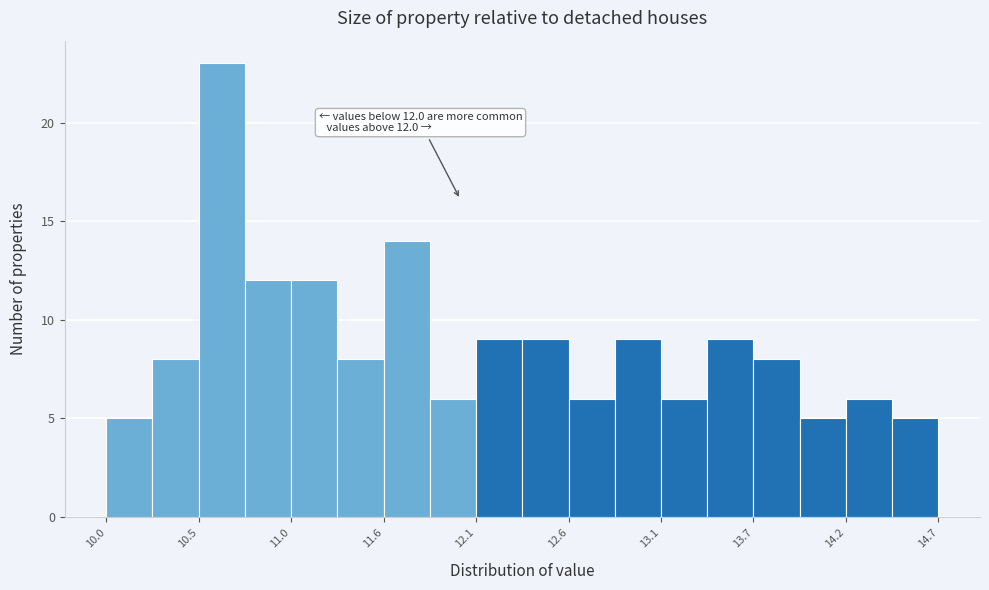

Around what value on the x-axis is the tallest bar? Give the approximate position of its centre, as read against the axis.

10.7